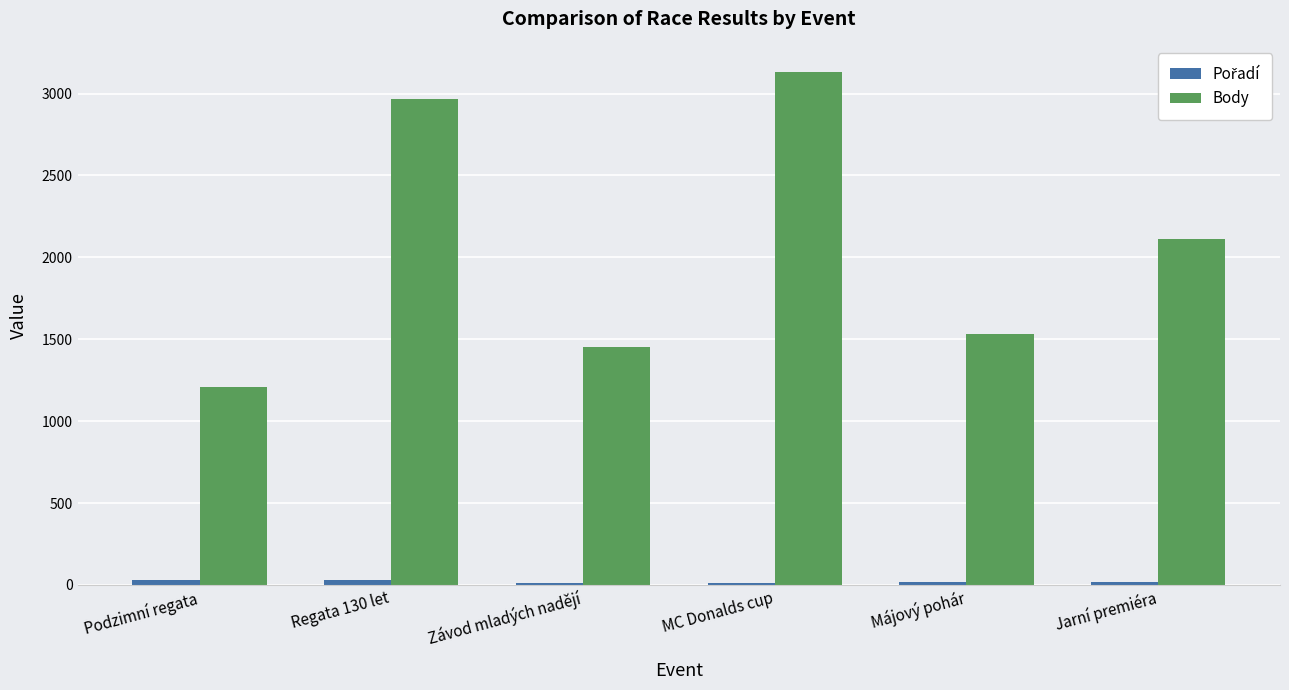

Which series has the largest total across all categories?

Body